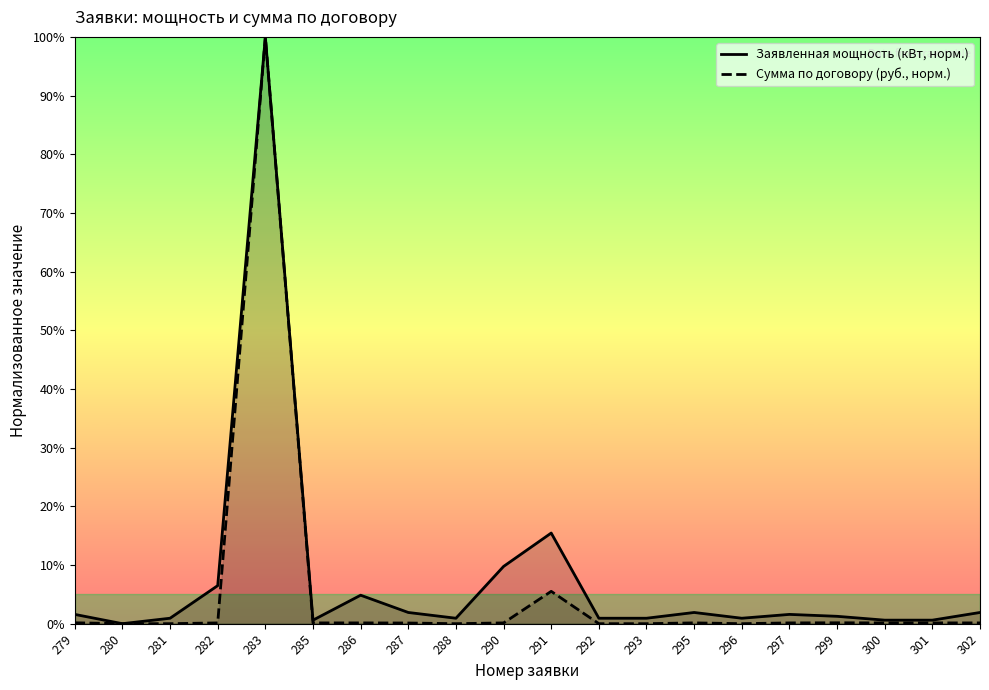

At which category does Сумма по договору (руб., норм.) reach its first local peak?

283